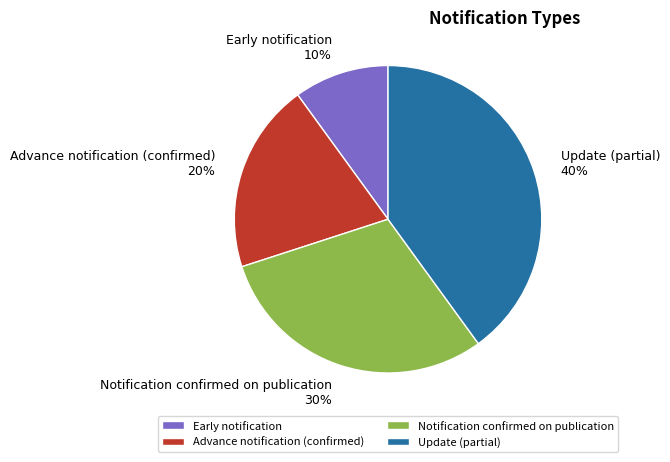

Does any single category account for the majority?

No